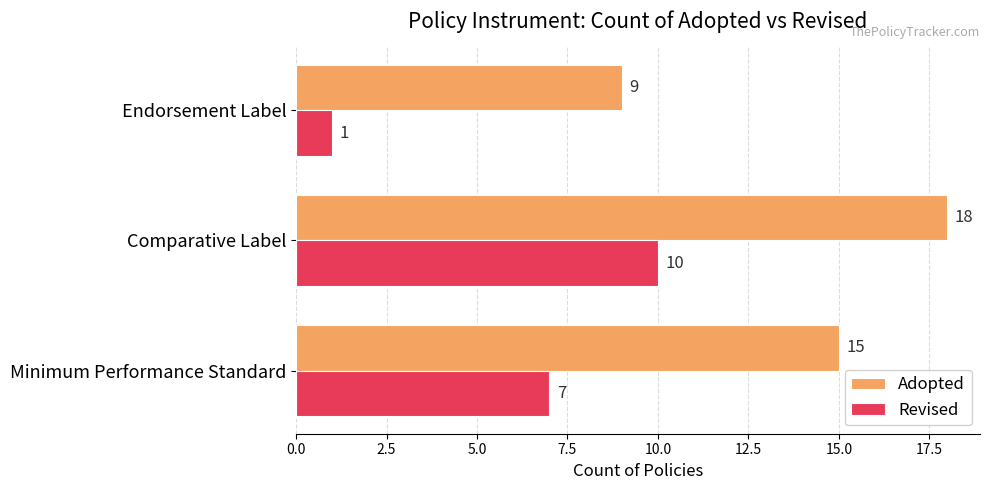

What is the maximum value shown in the chart?

18